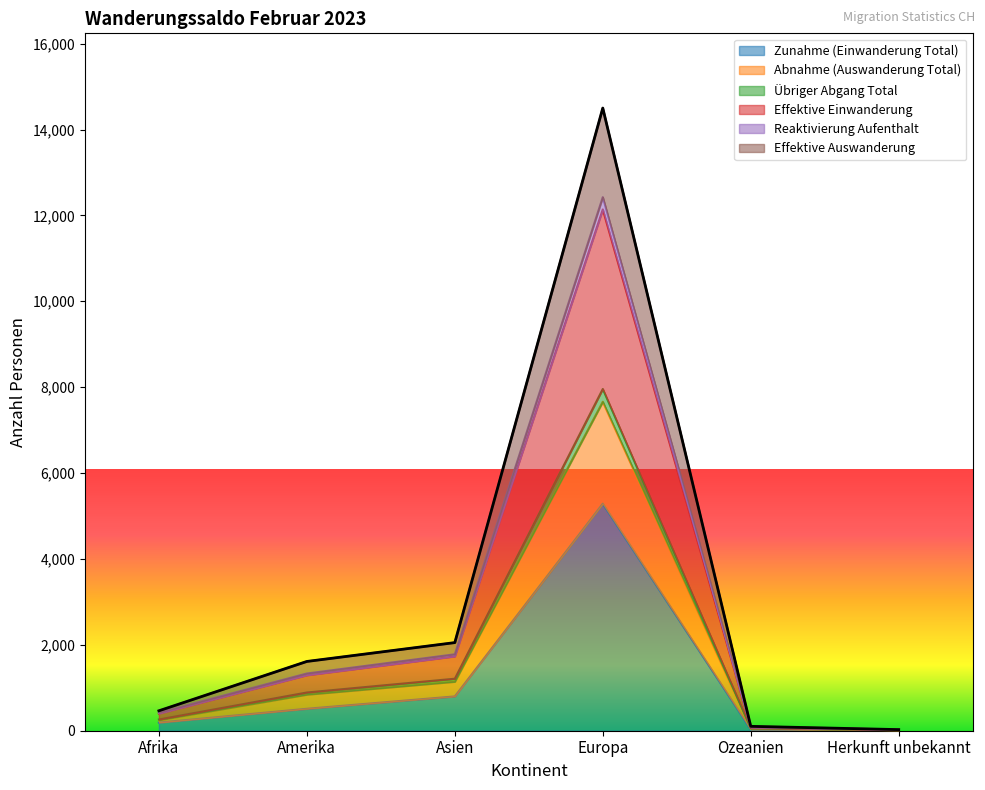

Reading left to right, what are all the values shown in this chart?

Zunahme (Einwanderung Total): Afrika=189	Amerika=511	Asien=799	Europa=5287	Ozeanien=31	Herkunft unbekannt=16
Abnahme (Auswanderung Total): Afrika=464	Amerika=1613	Asien=2052	Europa=14500	Ozeanien=102	Herkunft unbekannt=26
Übriger Abgang Total: Afrika=262	Amerika=890	Asien=1211	Europa=7958	Ozeanien=59	Herkunft unbekannt=16
Effektive Einwanderung: Afrika=400	Amerika=1292	Asien=1731	Europa=12139	Ozeanien=78	Herkunft unbekannt=26
Reaktivierung Aufenthalt: Afrika=248	Amerika=841	Asien=1141	Europa=7660	Ozeanien=53	Herkunft unbekannt=16
Effektive Auswanderung: Afrika=464	Amerika=1613	Asien=2052	Europa=14500	Ozeanien=102	Herkunft unbekannt=26